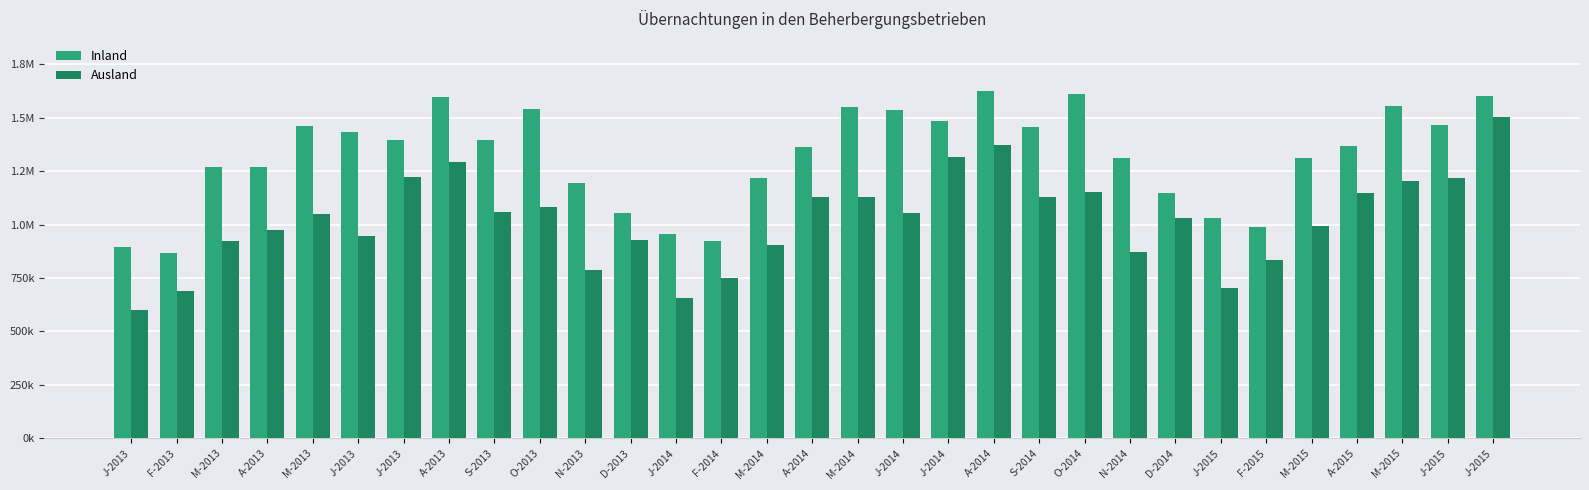

At which category is the sum across all series the highest?

J-2015